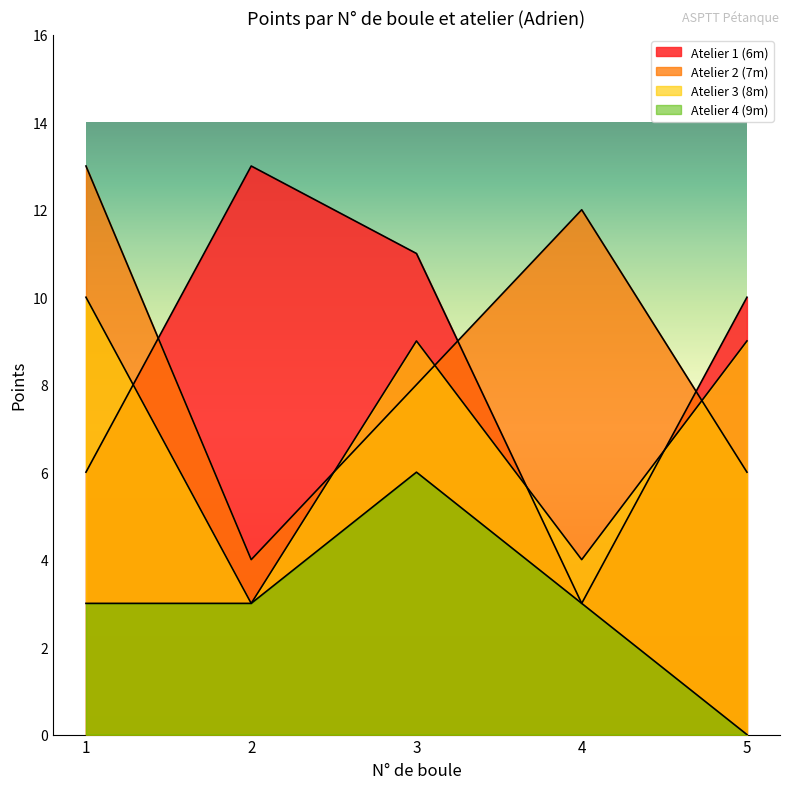

What is the value of the Atelier 3 (8m) point at the 3rd from the left?

9